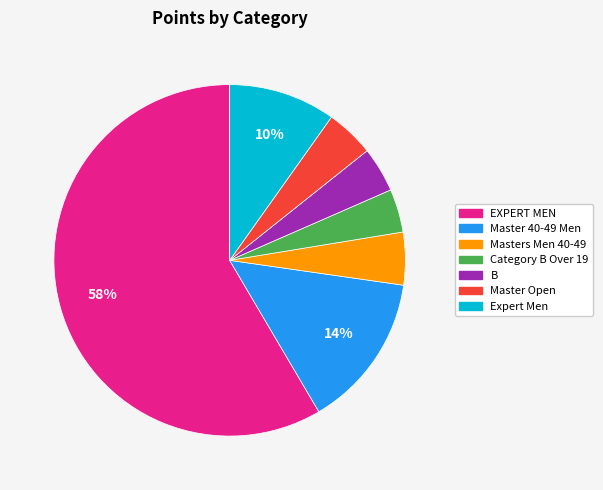

Which slice is the largest?

EXPERT MEN